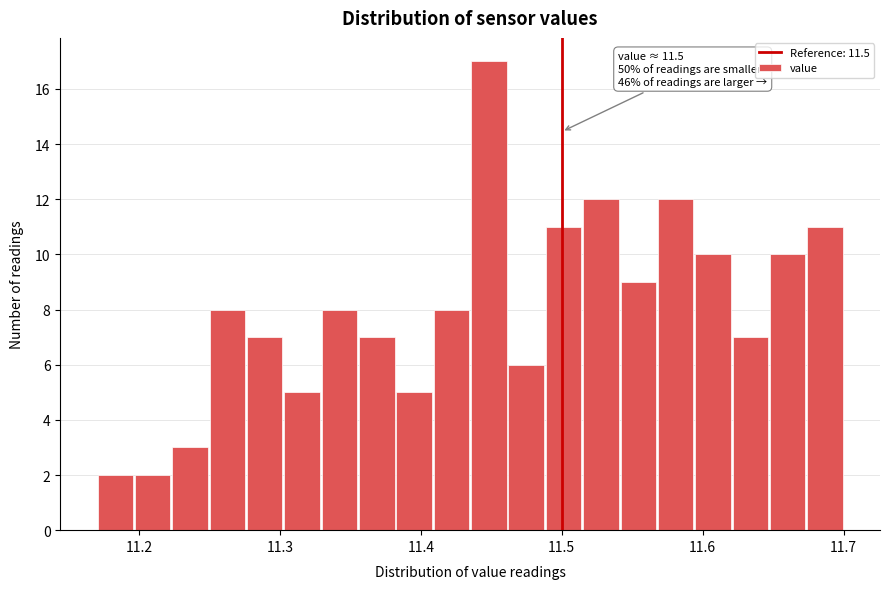

Around what value on the x-axis is the tallest bar? Give the approximate position of its centre, as read against the axis.

11.45